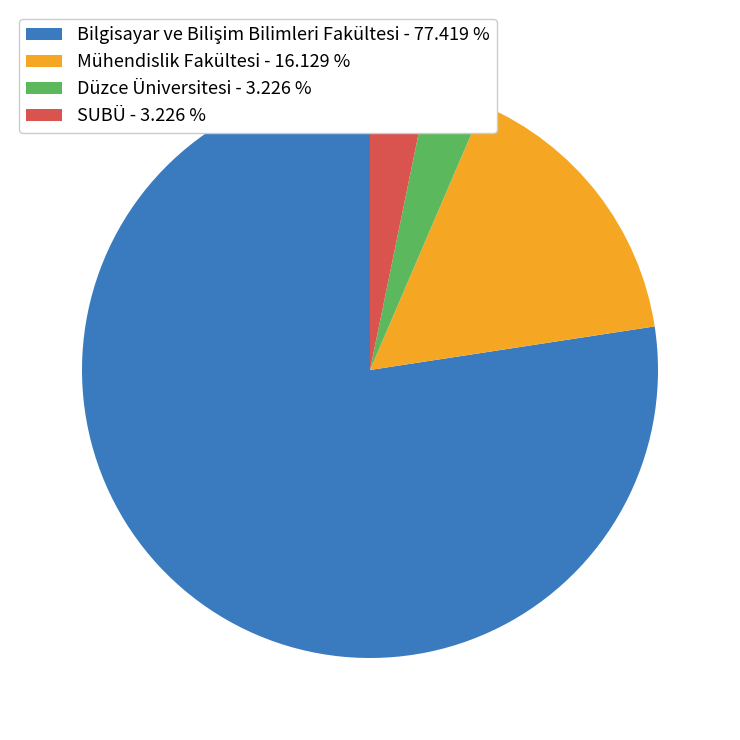

Is there a majority slice in this chart?

Yes